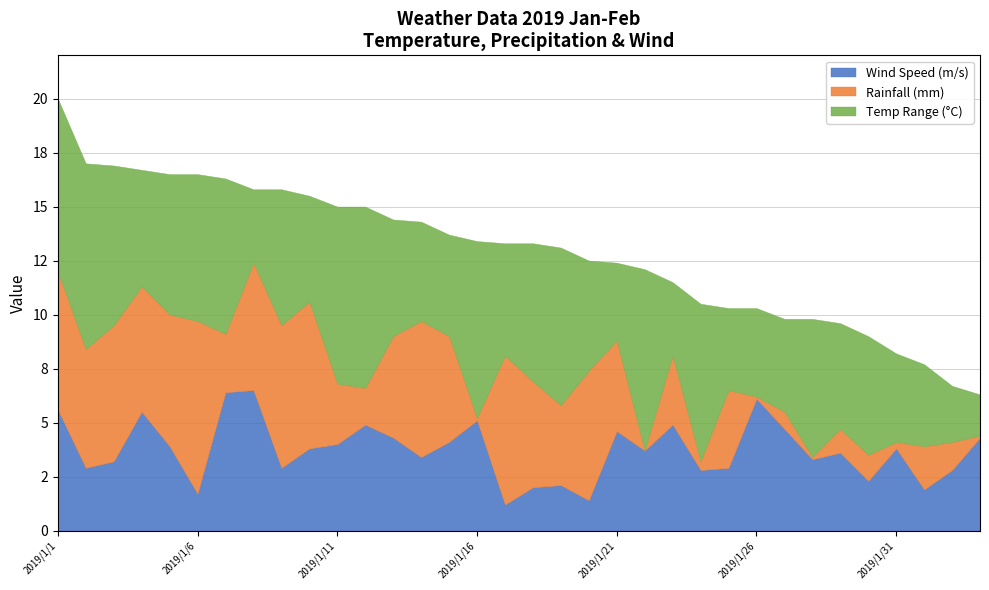

What is the label of the 2nd point from the right?

2019/2/2